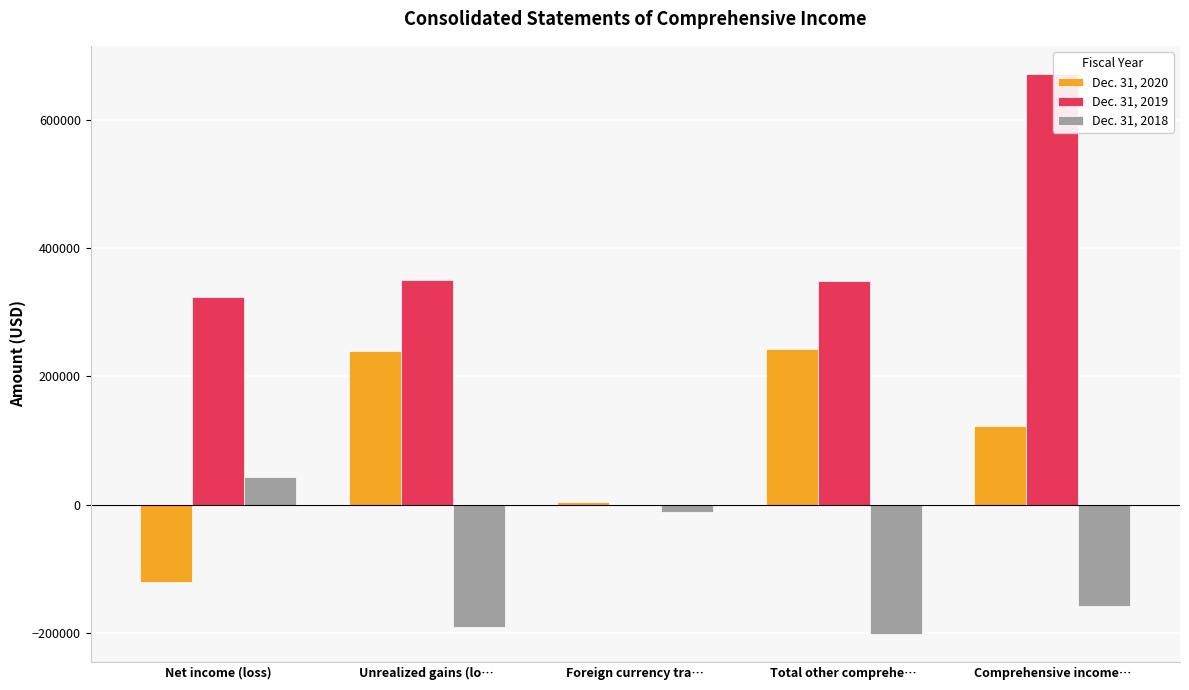

Which series has the widest spread of values?

Dec. 31, 2019